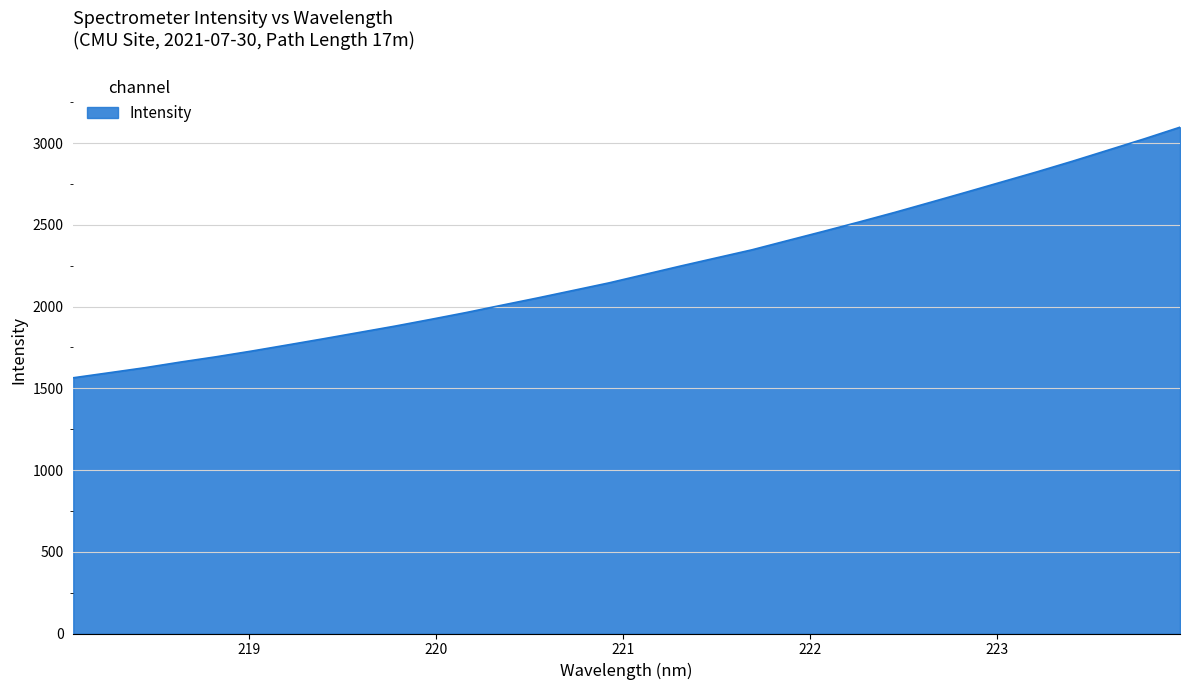

How many lines are shown in the chart?

1